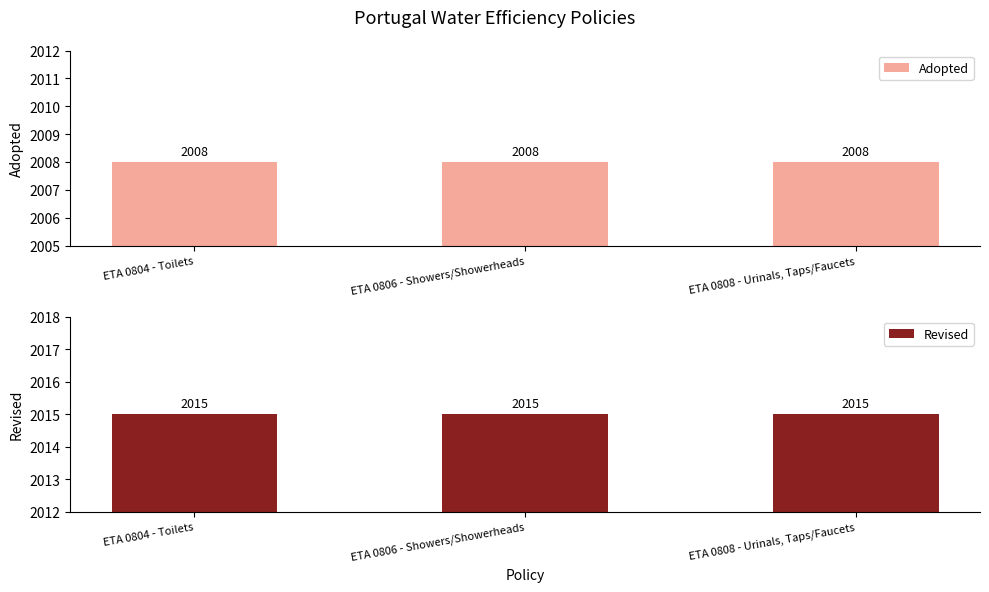

What is the total value across all series at ETA 0804 - Toilets?

4023